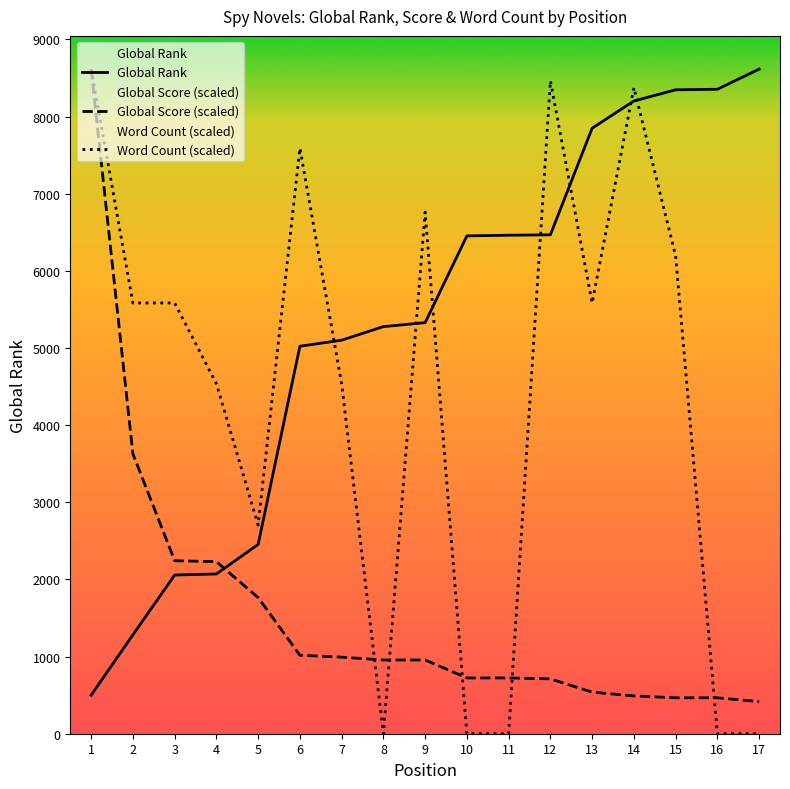

True or false: Global Score has more than 0 points higher than both neighbors.

False